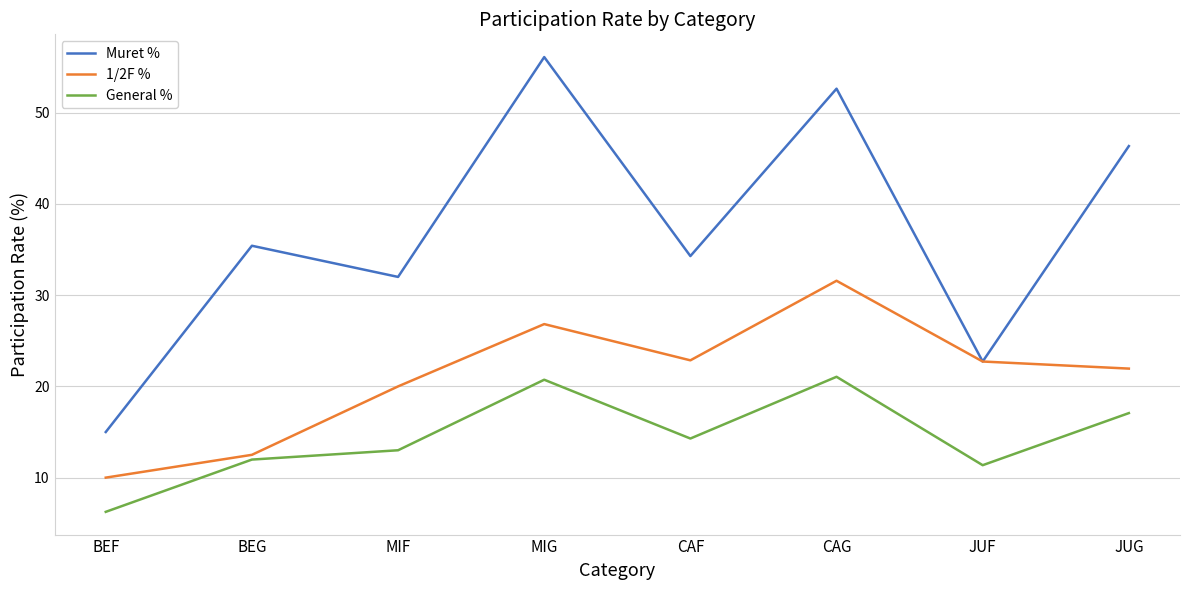

How many lines are shown in the chart?

3